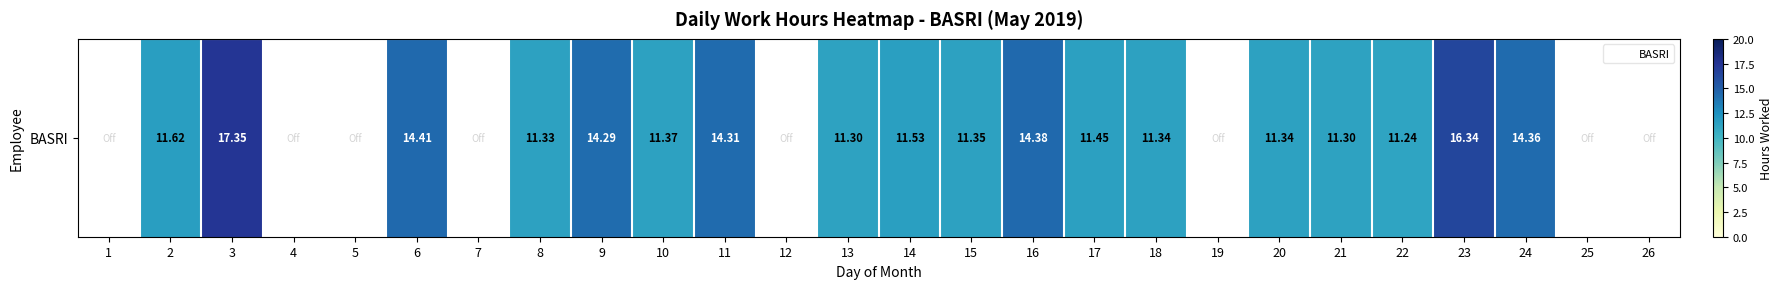

Reading left to right, transcribe all the data shown in this chart.

1=0.0	2=11.6	3=17.4	4=0.0	5=0.0	6=14.4	7=0.0	8=11.3	9=14.3	10=11.4	11=14.3	12=0.0	13=11.3	14=11.5	15=11.3	16=14.4	17=11.4	18=11.3	19=0.0	20=11.3	21=11.3	22=11.2	23=16.3	24=14.4	25=0.0	26=0.0